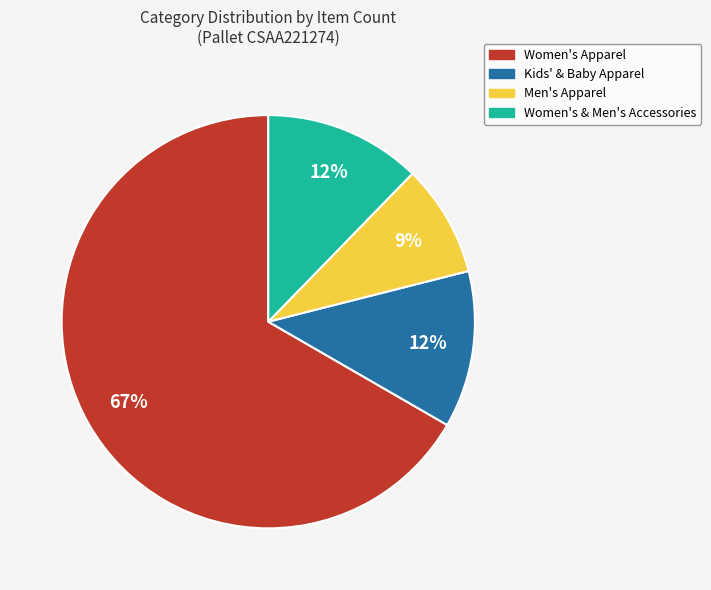

Is there a majority slice in this chart?

Yes